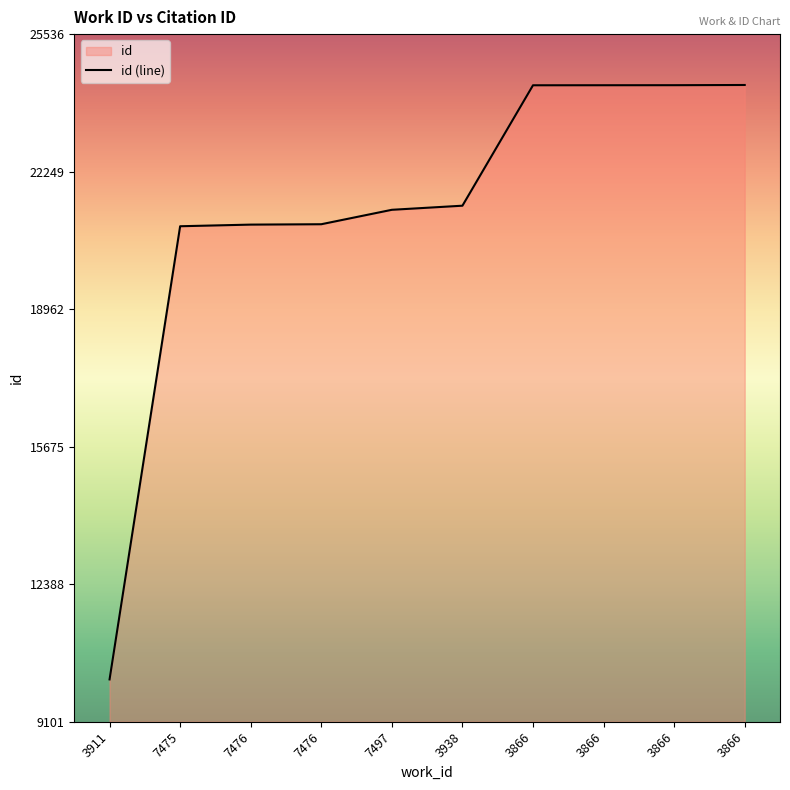

Reading left to right, extract all data points from this chart.

3911=10113	7475=20944	7476=20983	7476=20992	7497=21337	3938=21435	3866=24313	3866=24314	3866=24315	3866=24320